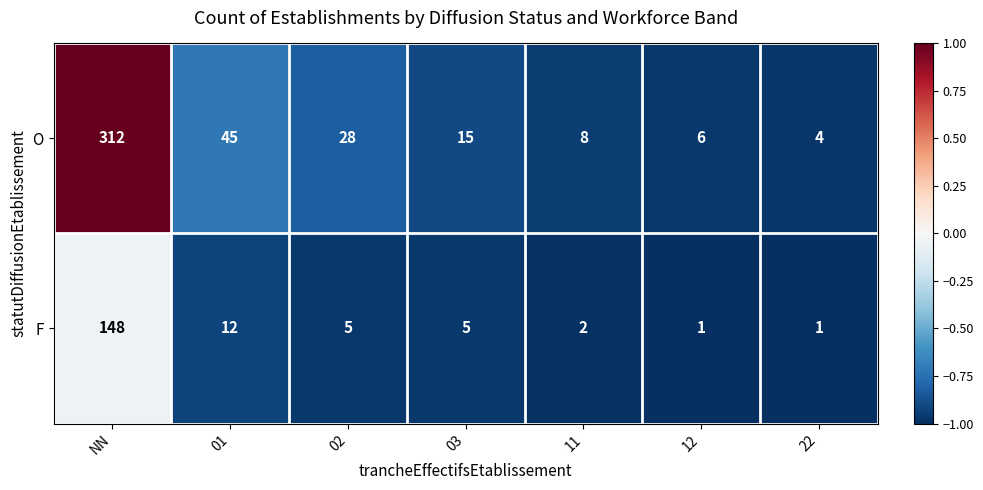

Reading right to left, transcribe all the data shown in this chart.

O: 22=4	12=6	11=8	03=15	02=28	01=45	NN=312
F: 22=1	12=1	11=2	03=5	02=5	01=12	NN=148